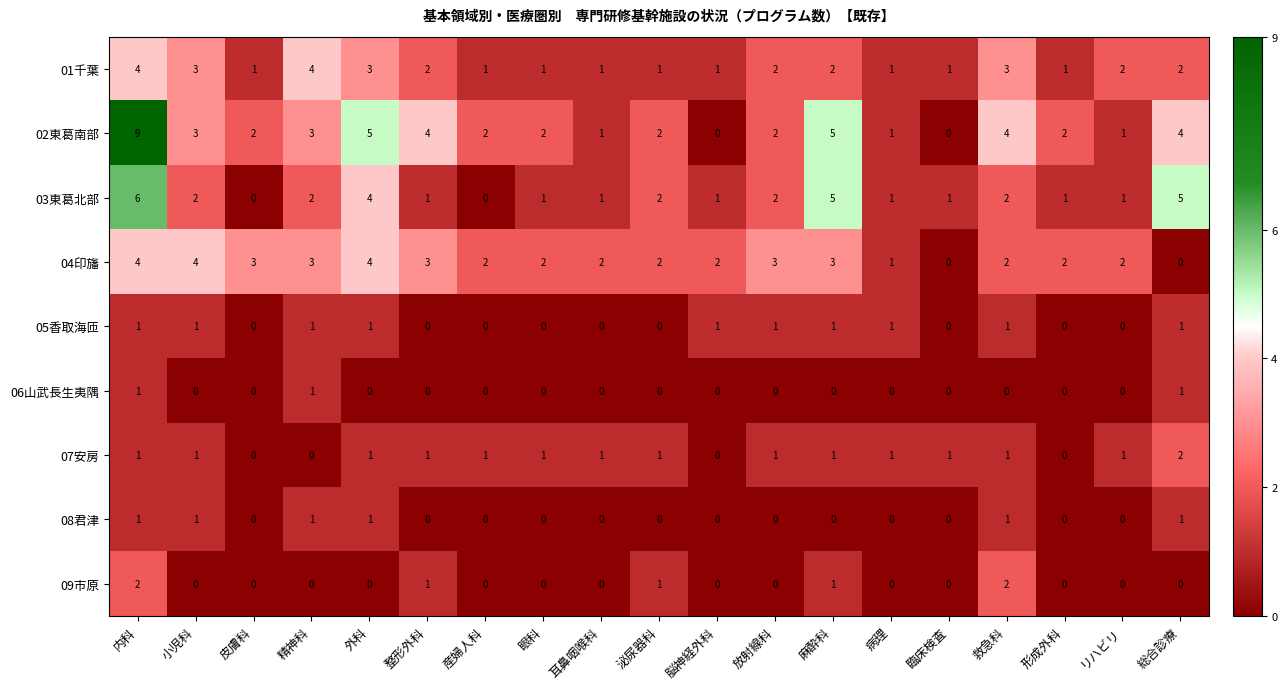

Which series has the largest total across all categories?

02東葛南部